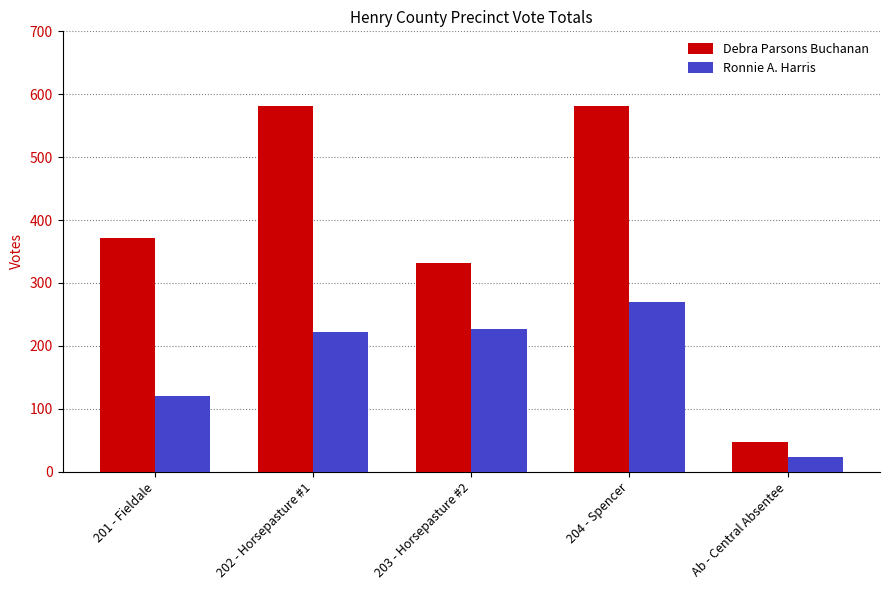

Which series has the widest spread of values?

Debra Parsons Buchanan